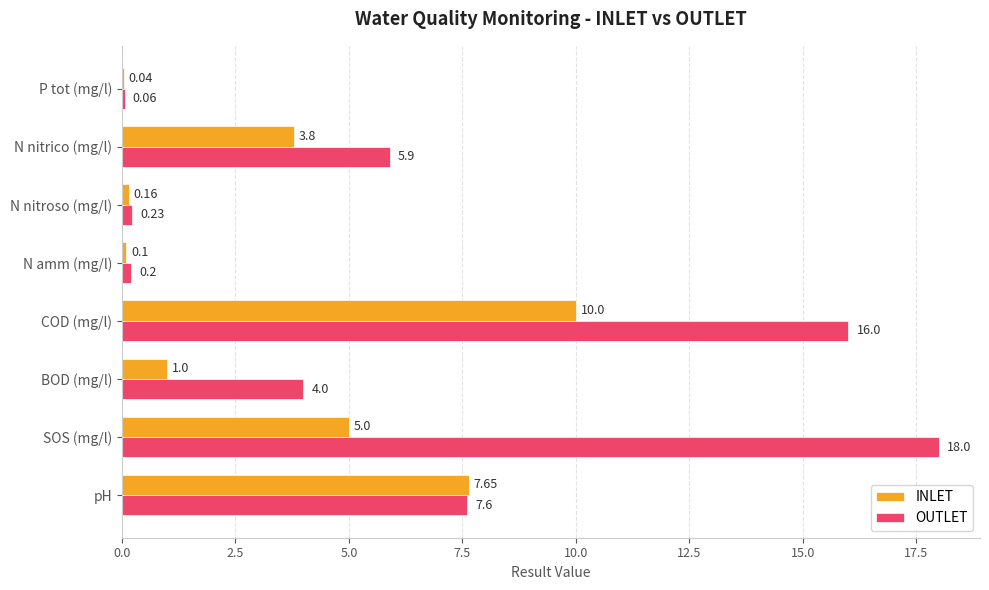

Between SOS (mg/l) and COD (mg/l), which series saw the biggest shift?

INLET